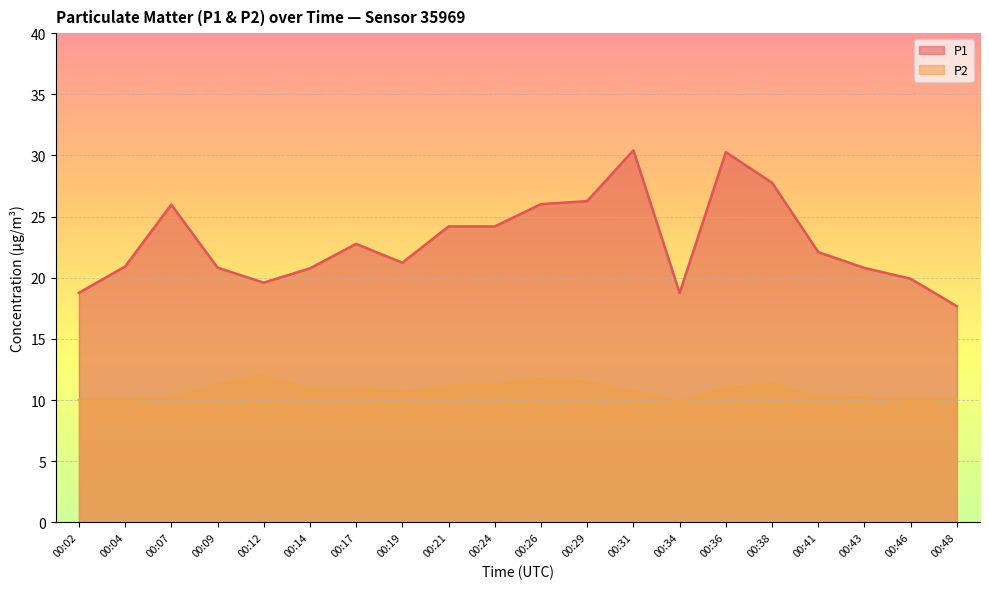

At which category is the sum across all series the highest?

00:36